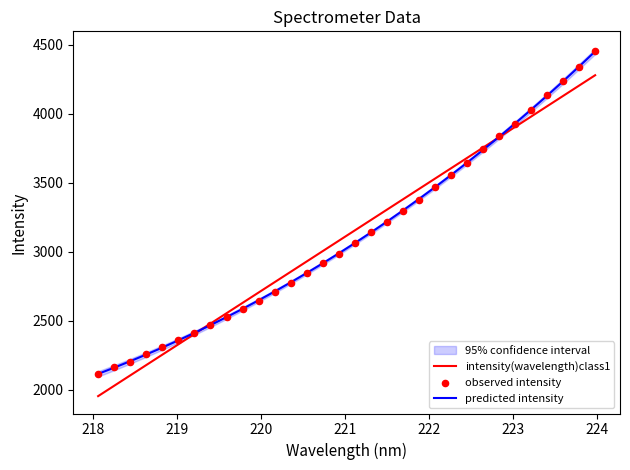

What is the lowest value of the predicted intensity series?

2115.6